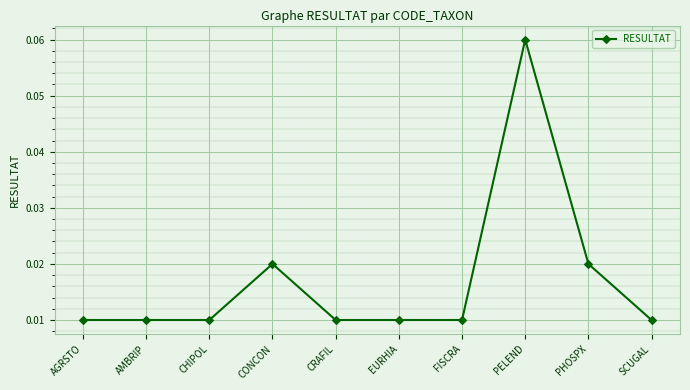

How many lines are shown in the chart?

1